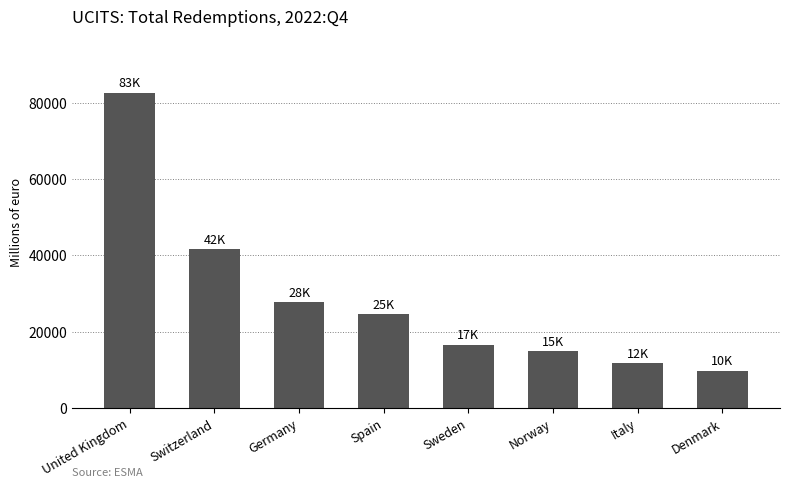

What is the approximate value at Denmark?

9709.1